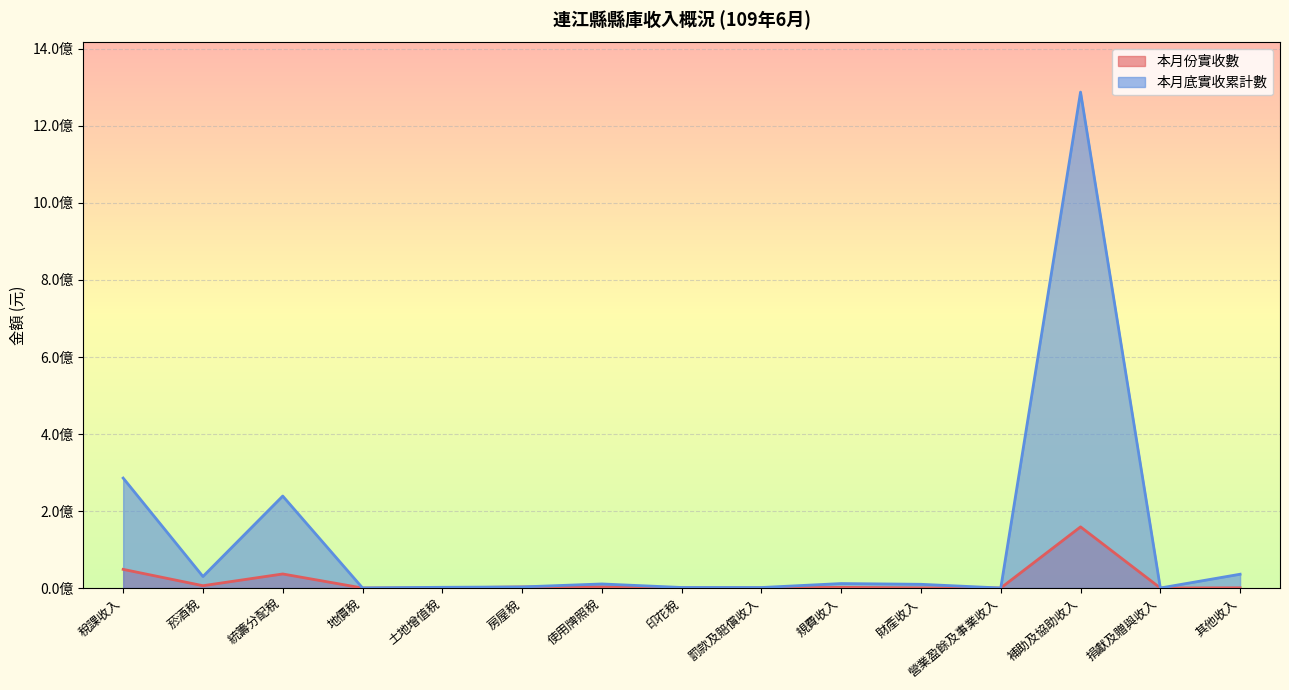

How many positive values does the 本月底實收累計數 series have?

13